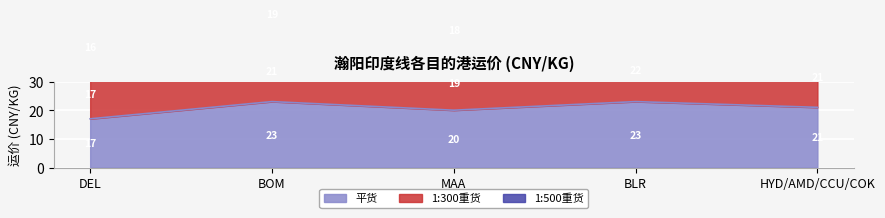

At which category is the sum across all series the highest?

BLR